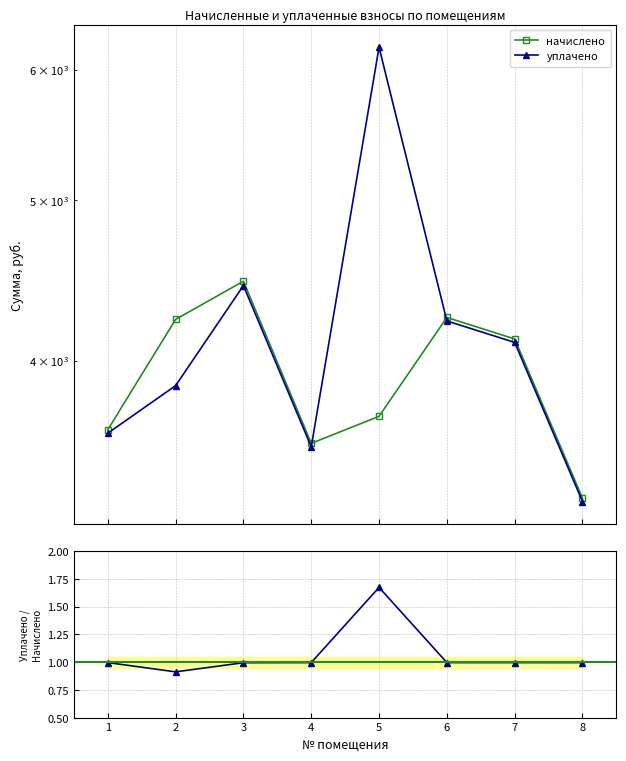

What is the difference between the maximum and minimum values in the начислено series?

1165.1